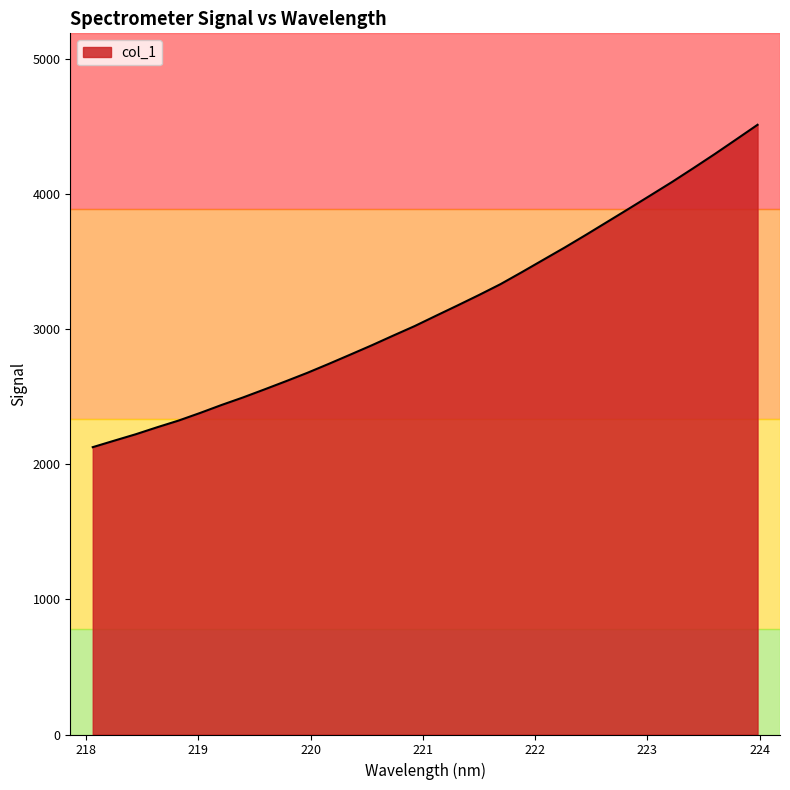

Does the chart have visible grid lines?

No